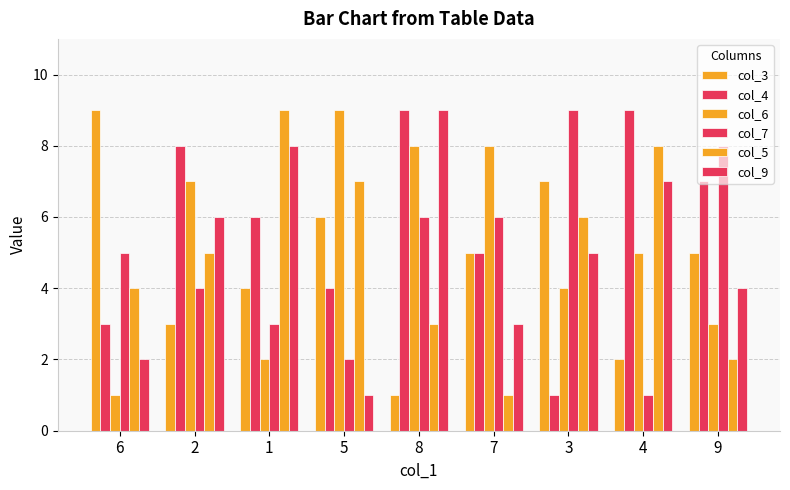

How many bars are there in total?

54